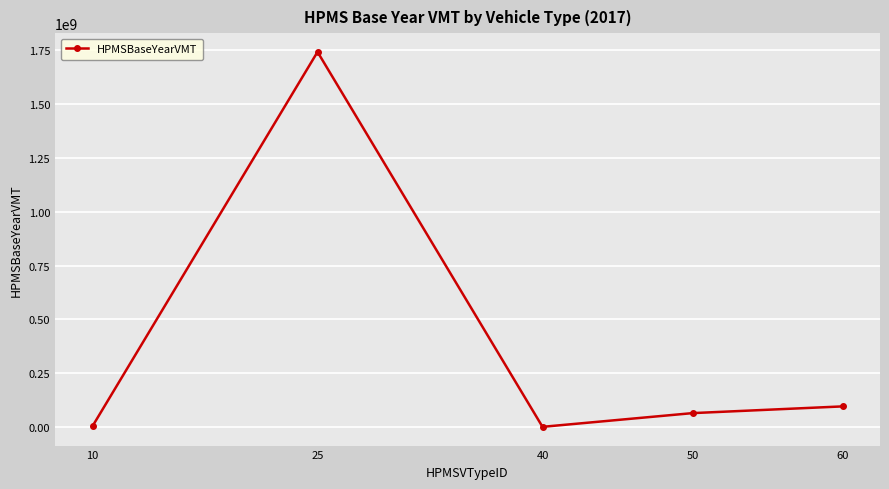

How many interior local valleys (lower than both neighbors) does the data have?

1